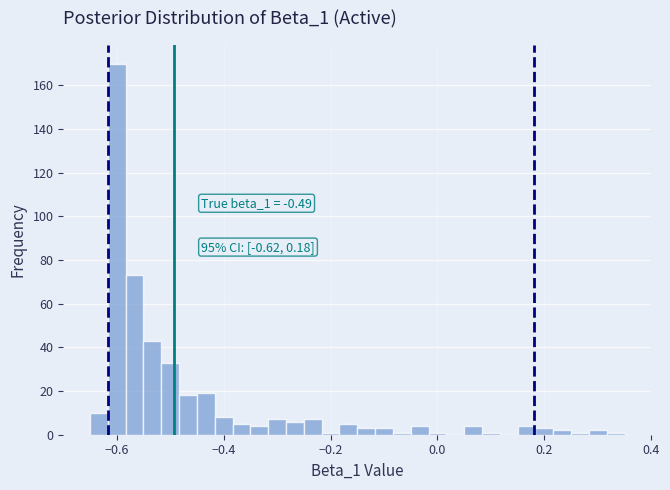

Read against the x-axis, roughly where is the centre of the tallest bar?

-0.60